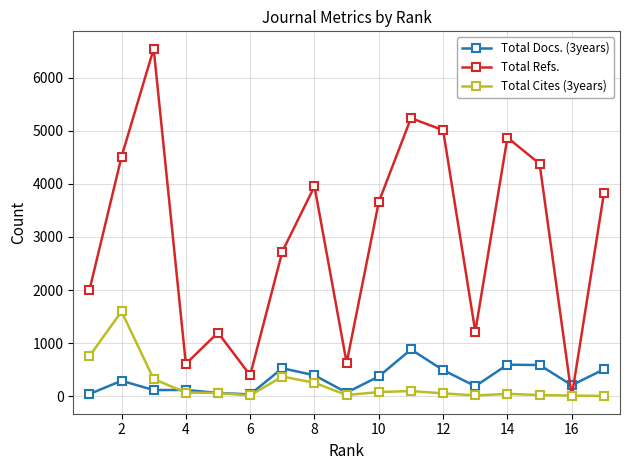

What is the sum of all Total Cites (3years) values?

3826